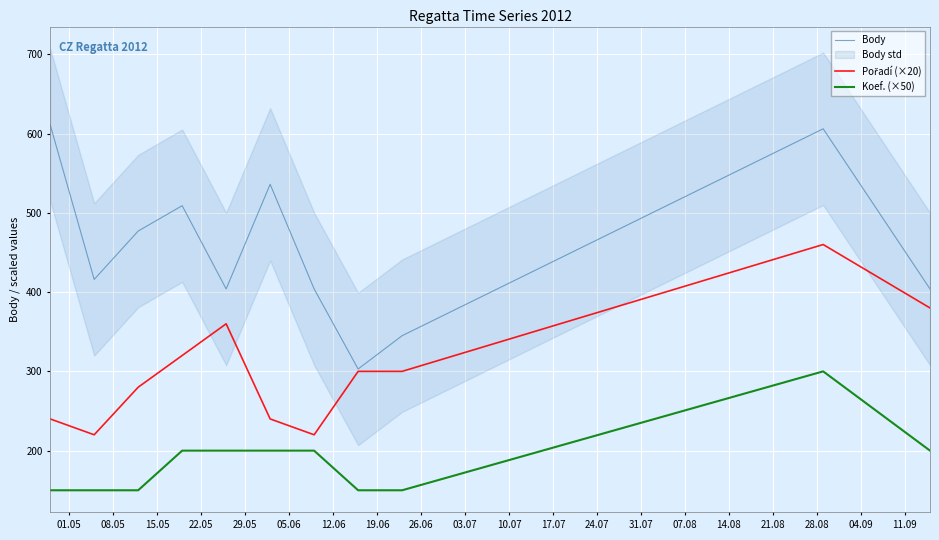

True or false: Koef. (×50) and Body intersect in this chart.

False